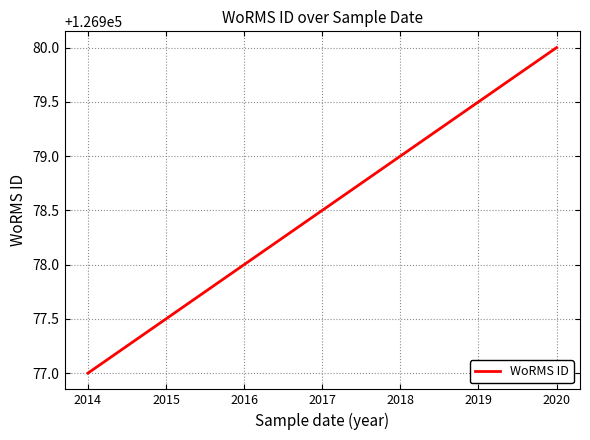

What is the greatest value displayed?

126980.0